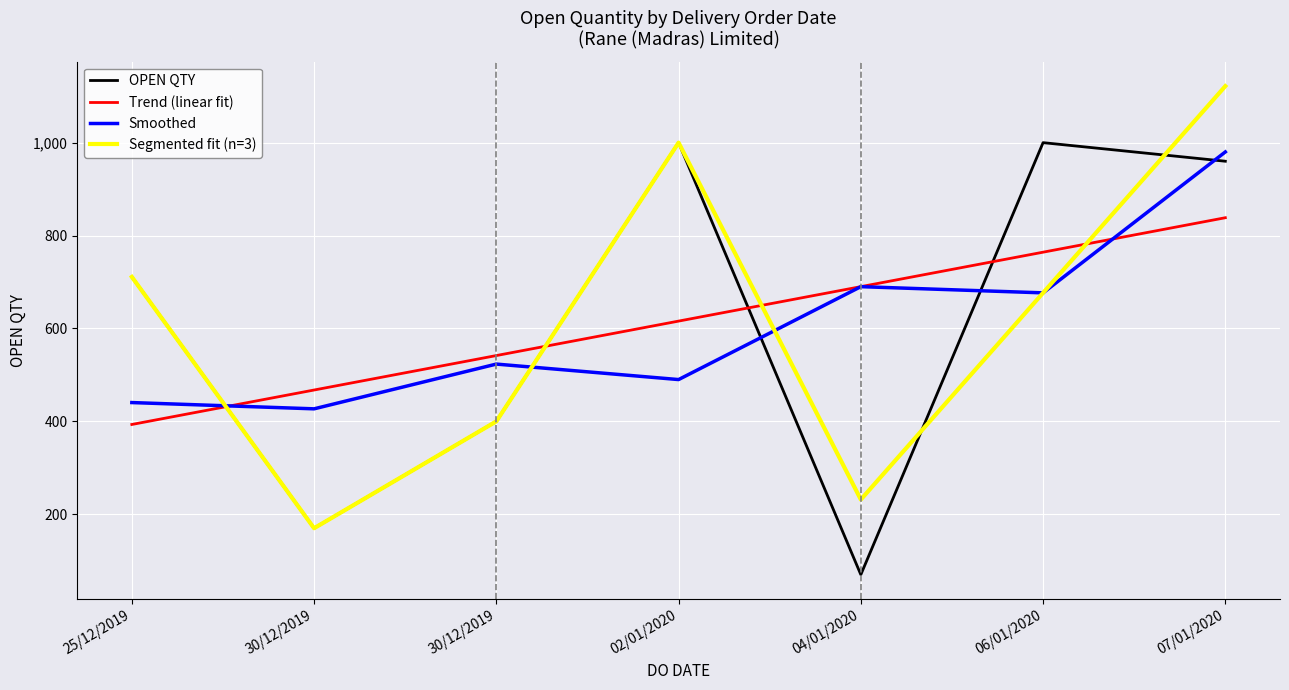

The Smoothed series shows 690.0 at 04/01/2020. True or false?

True